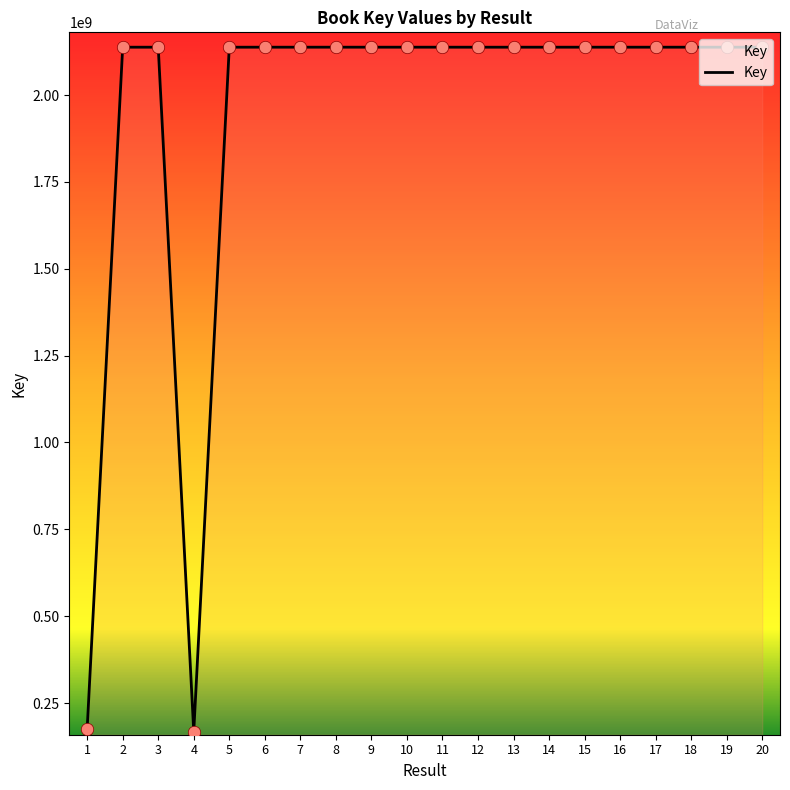

Between 4 and 19, which is larger?

19